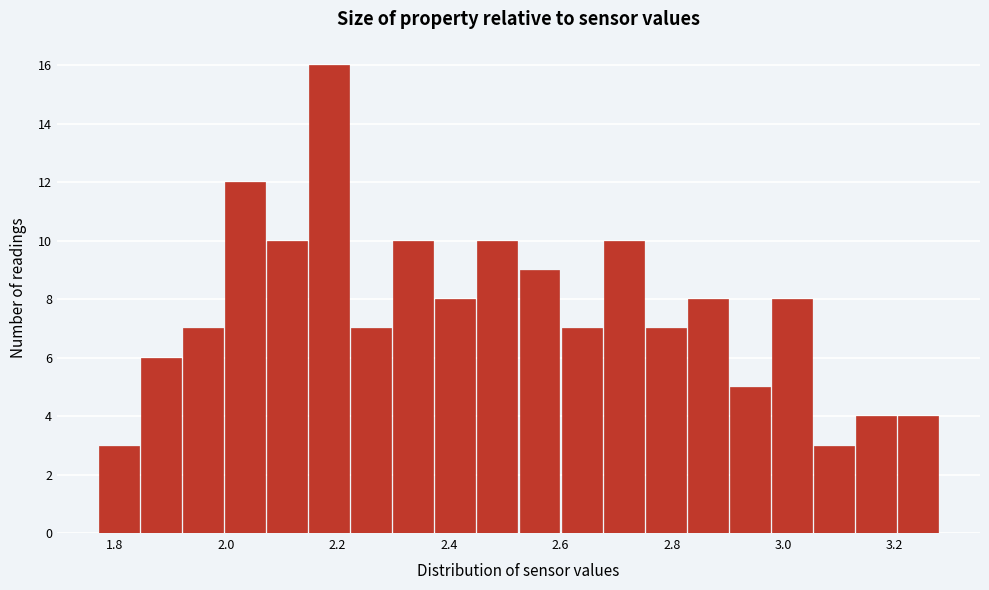

Around what value on the x-axis is the tallest bar? Give the approximate position of its centre, as read against the axis.

2.18